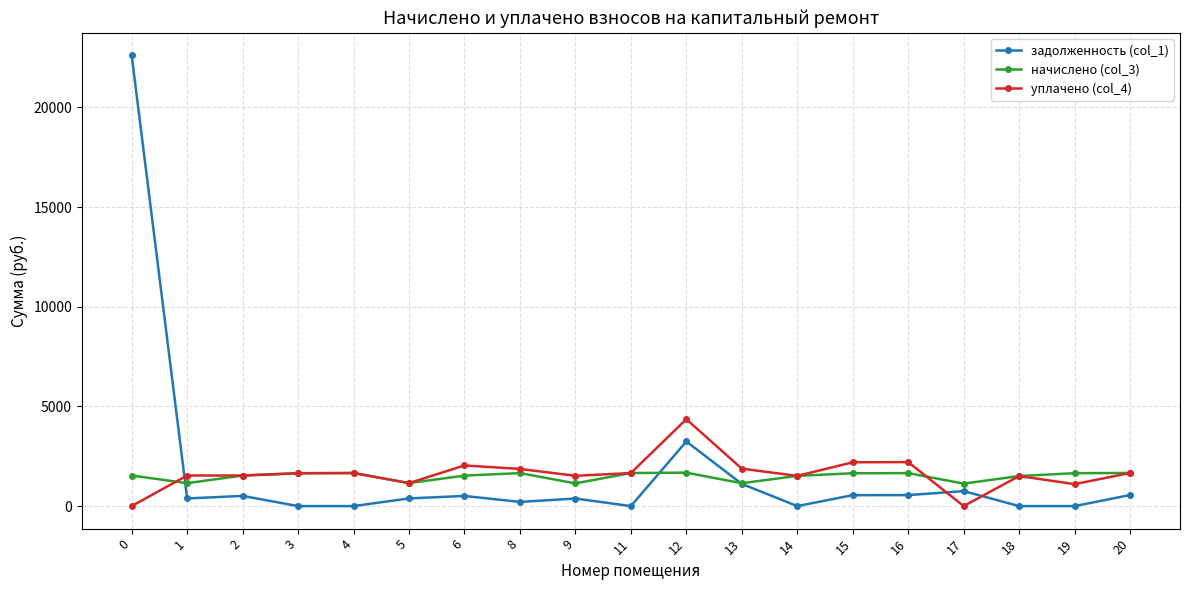

What is the greatest value displayed?

22615.0